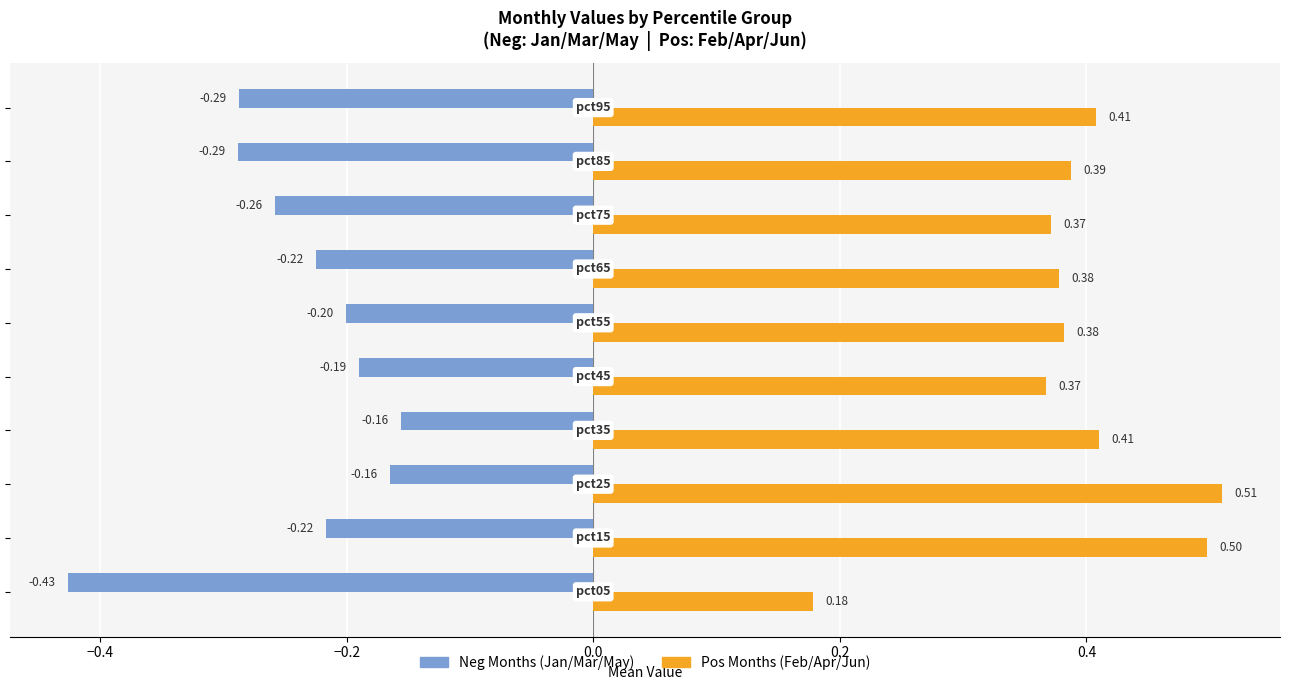

List the series in order of their overall mean, lowest first.

Neg Months (Jan/Mar/May), Pos Months (Feb/Apr/Jun)